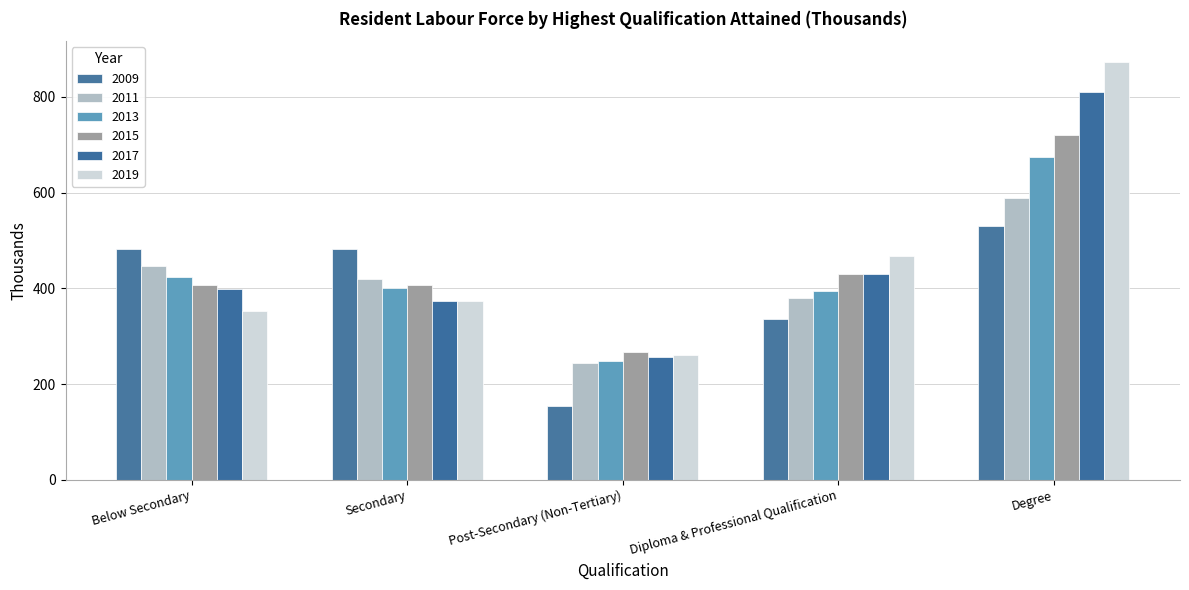

Which label corresponds to the smallest value in the chart?

Post-Secondary (Non-Tertiary)